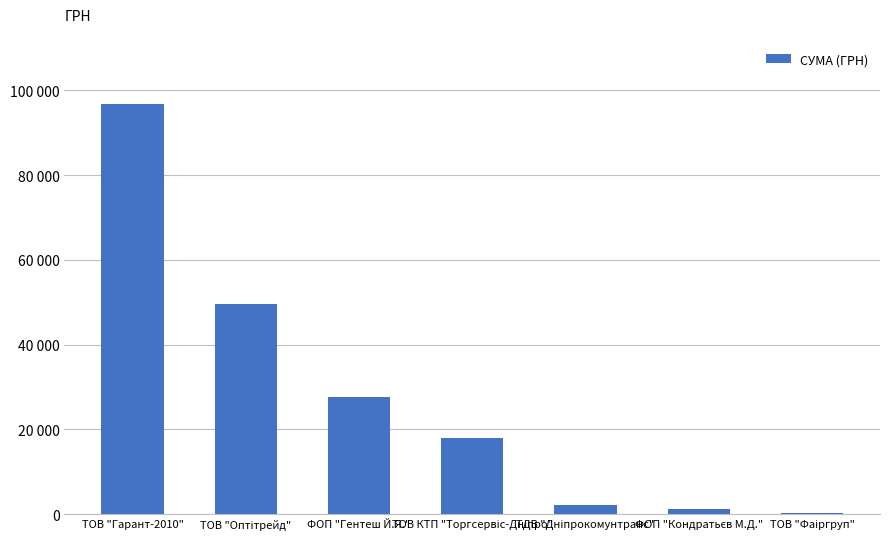

At which category does the chart reach its peak across all series?

ТОВ "Гарант-2010"